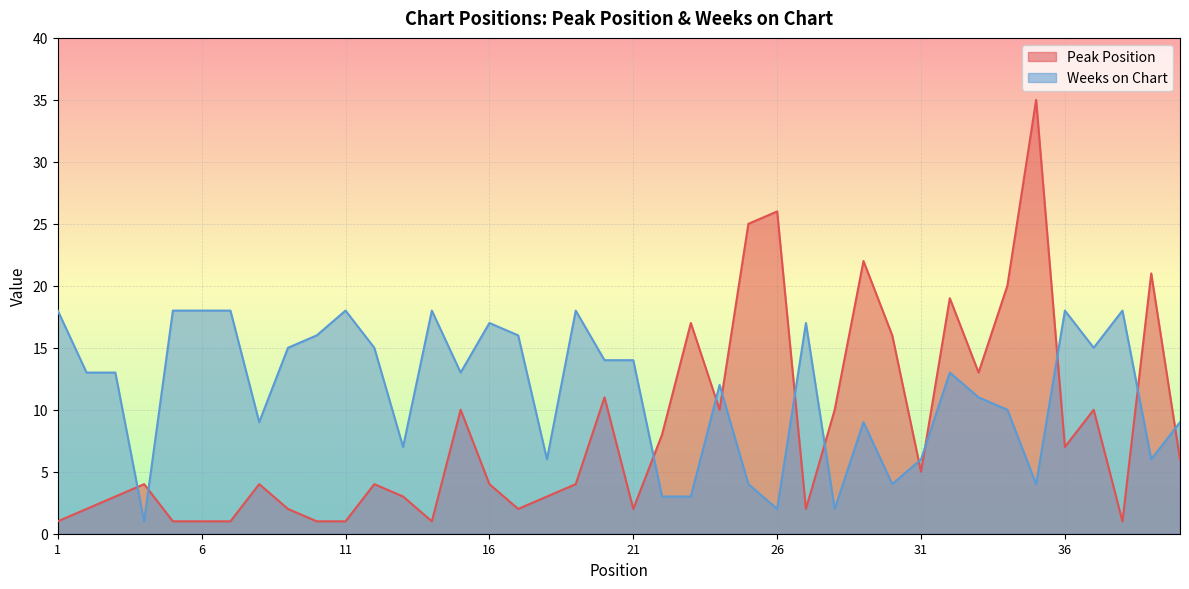

The value of Weeks on Chart at 6 is 28. True or false?

False